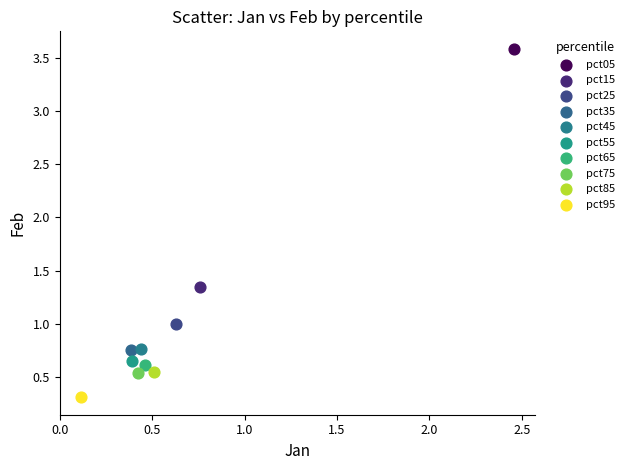

Which series reaches the maximum Y coordinate?

pct05